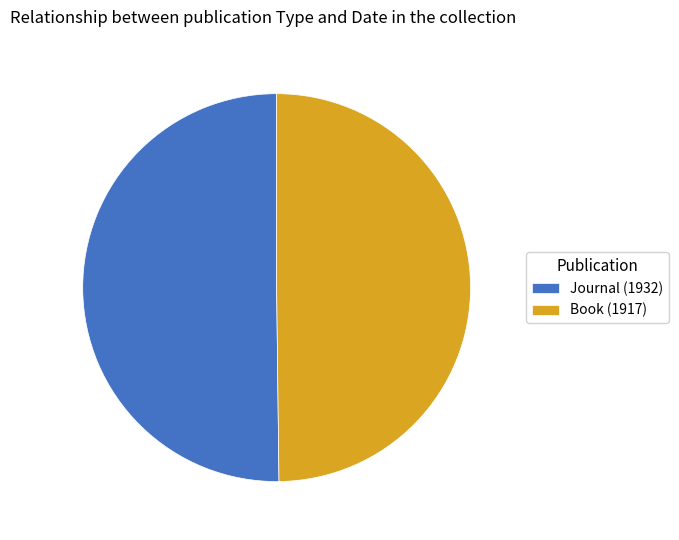

True or false: Journal (1932) accounts for 38% of the total.

False